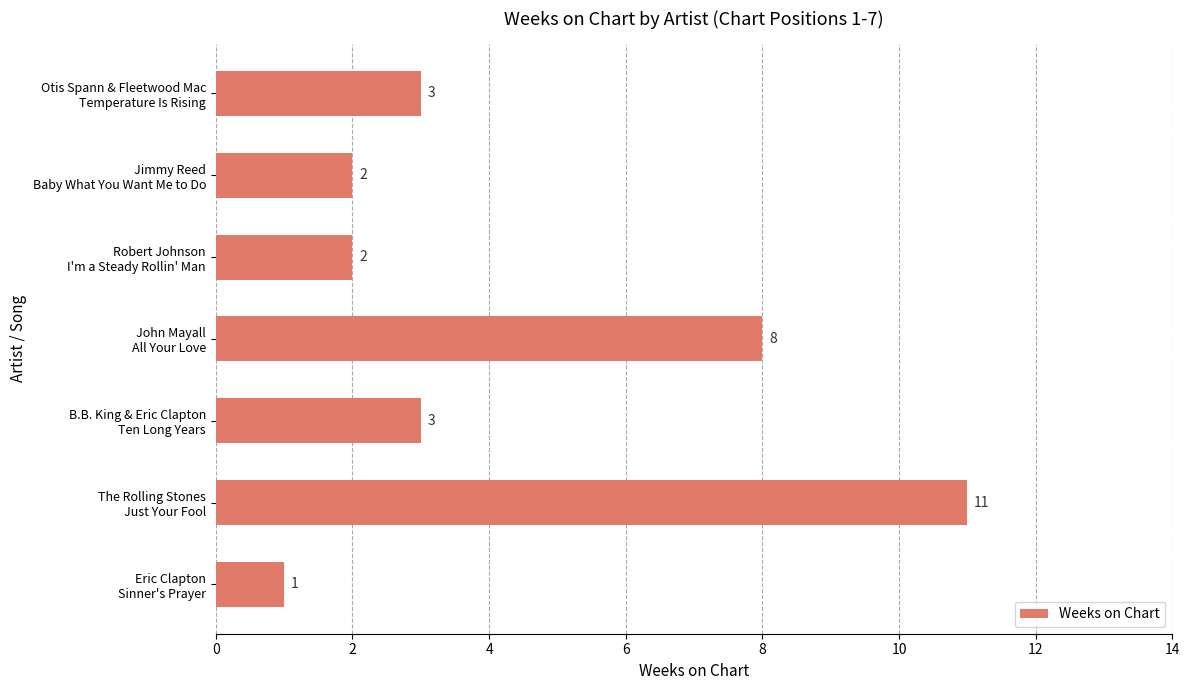

How many distinct data groups are displayed?

1